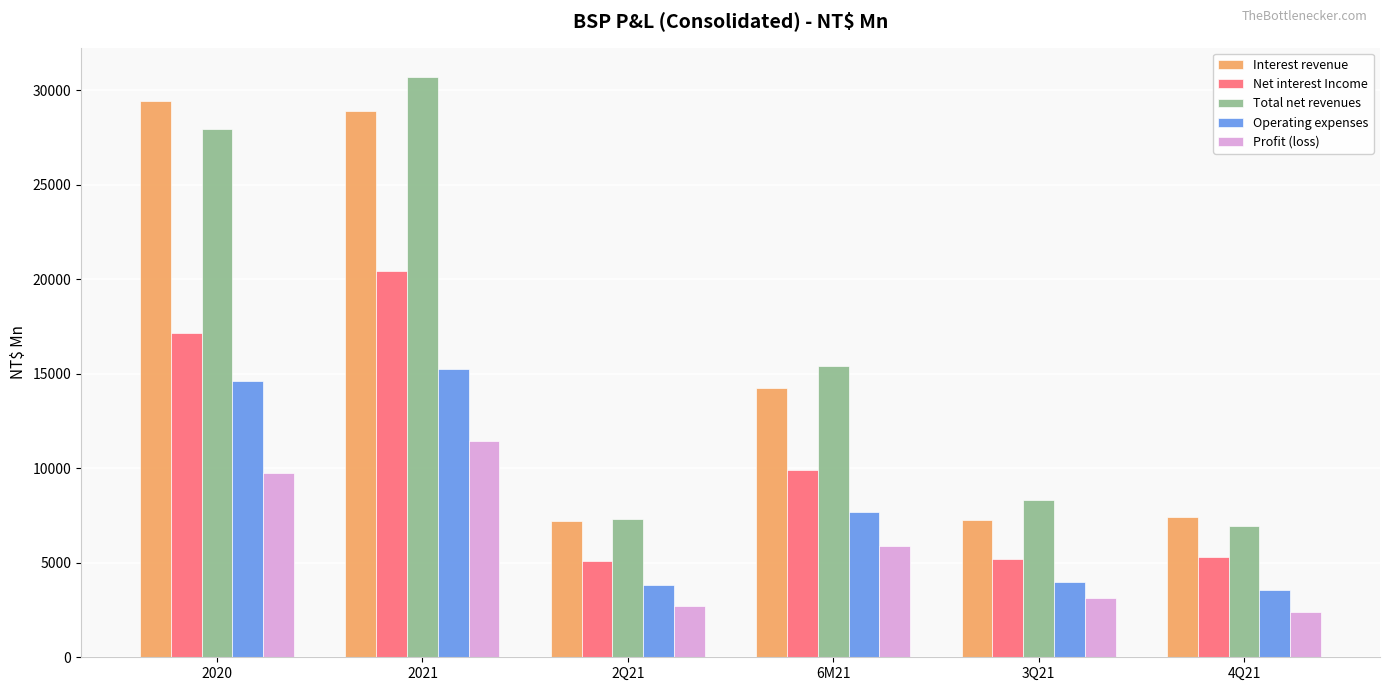

Count the number of categories in the chart.

6